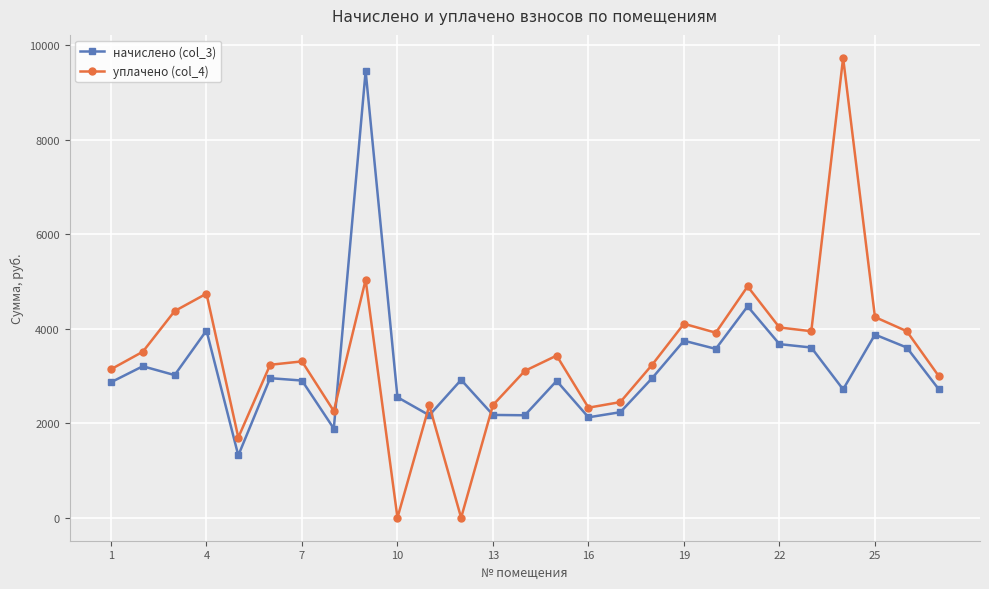

What is the value of the уплачено (col_4) point at the 17th from the left?

2445.9